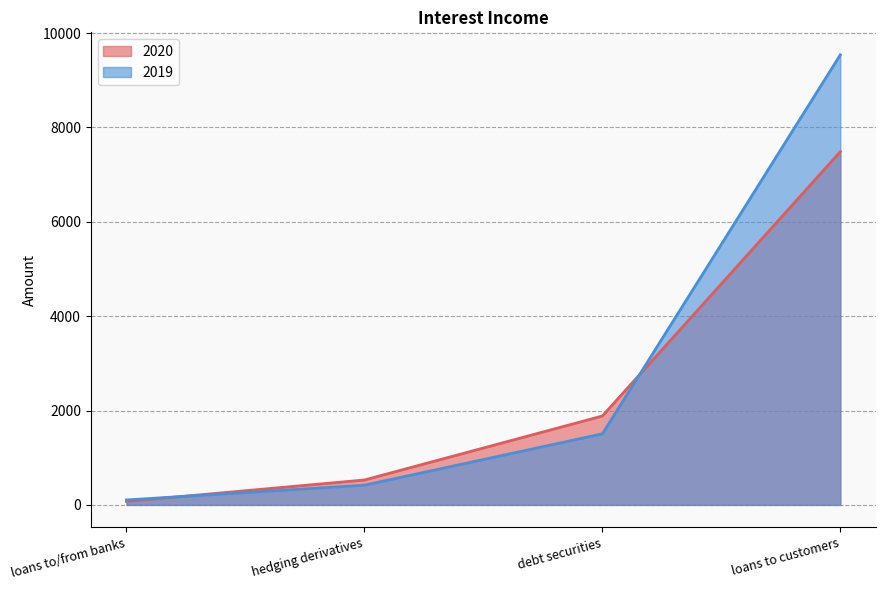

What is the maximum value for 2020?

7486